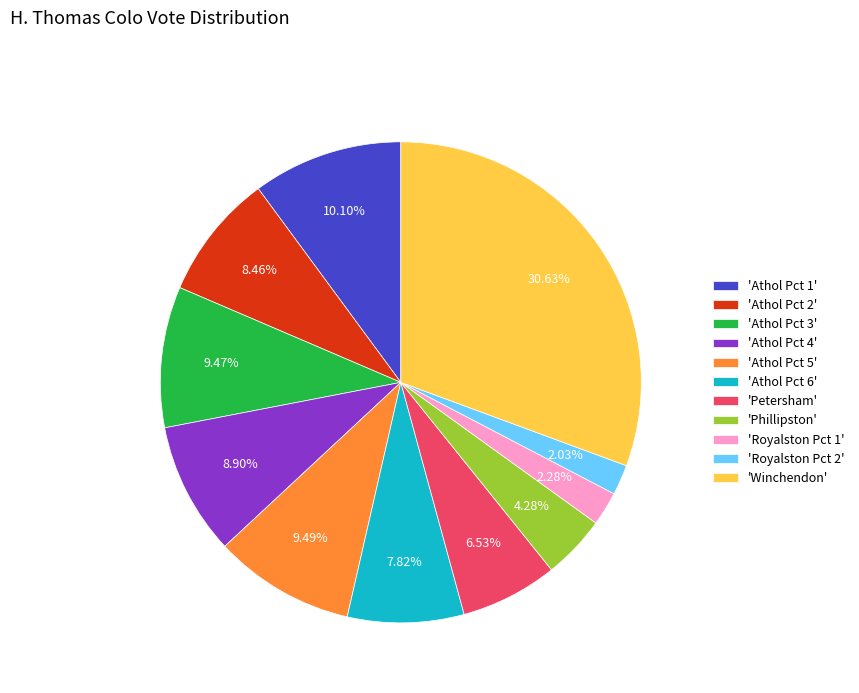

What is the largest slice in the pie chart?

'Winchendon'